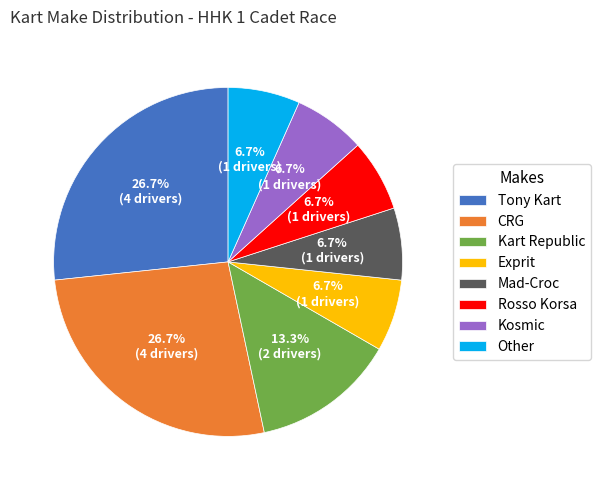

How much of the chart is everything except Kart Republic?

86.7%